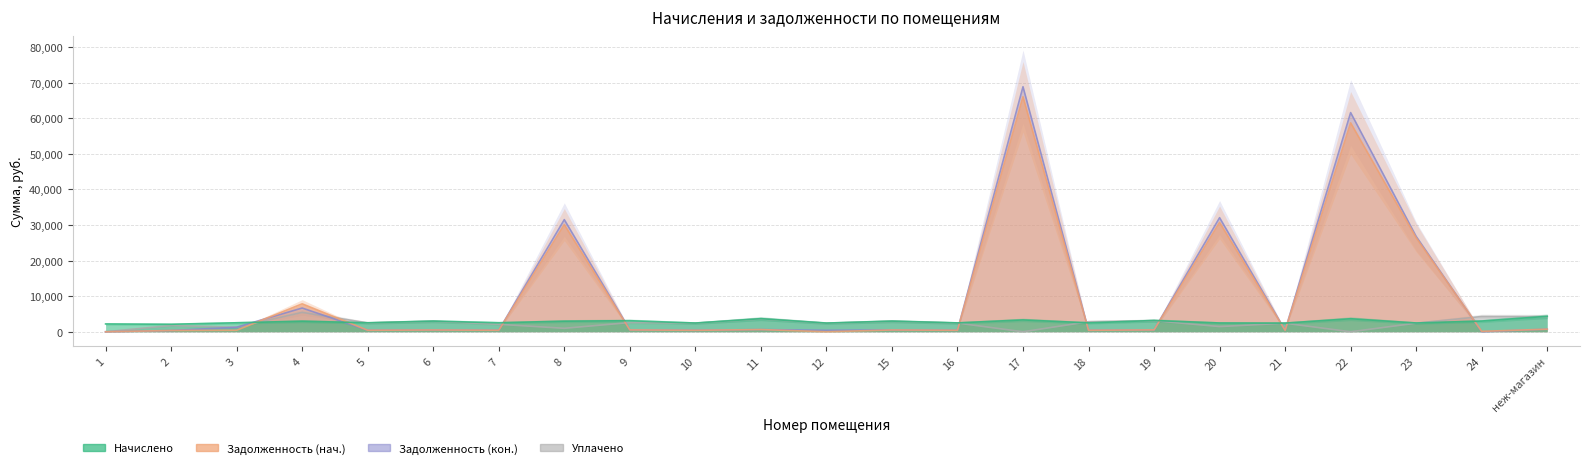

At which category does уплачено reach its first local valley?

3